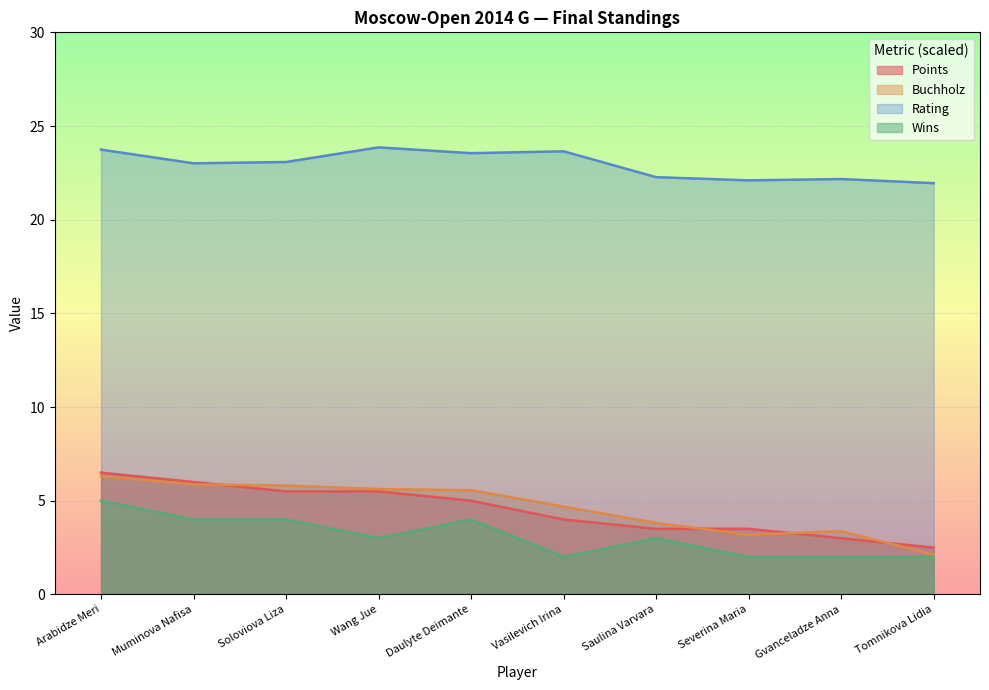

Which series has the largest total across all categories?

Rating